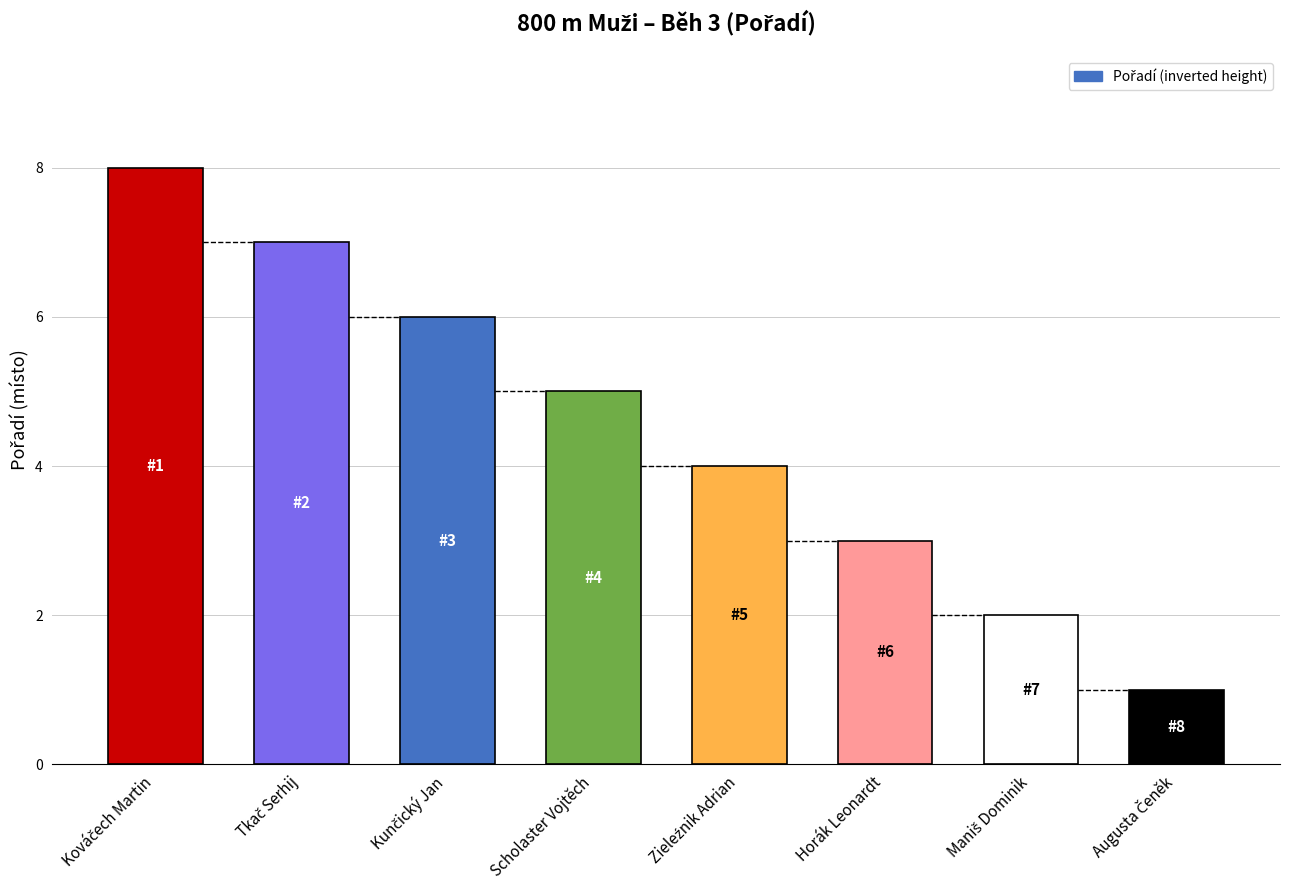

Are the bars grouped side by side (vs. stacked)?

No